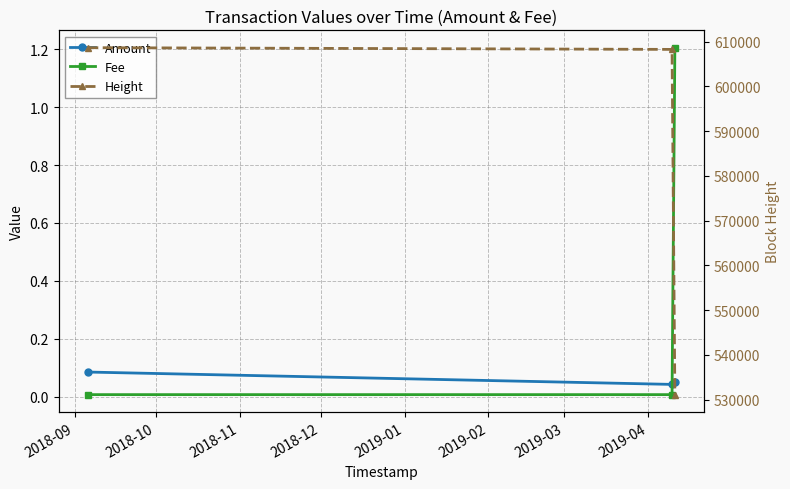

What is the value of the Height point at the 1st from the left?

608636.0